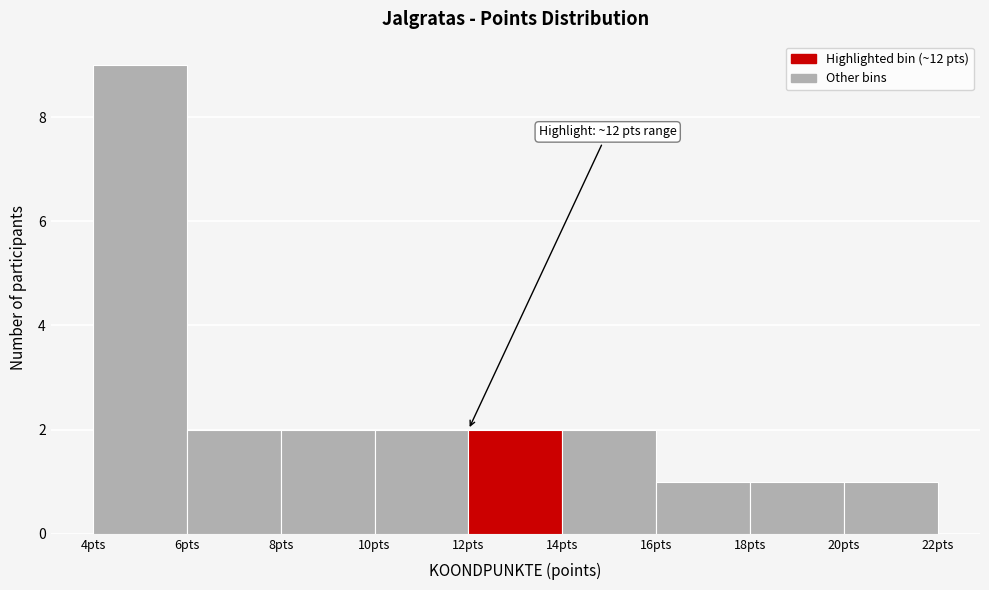

Which range on the x-axis has the tallest bar?

4 to 6